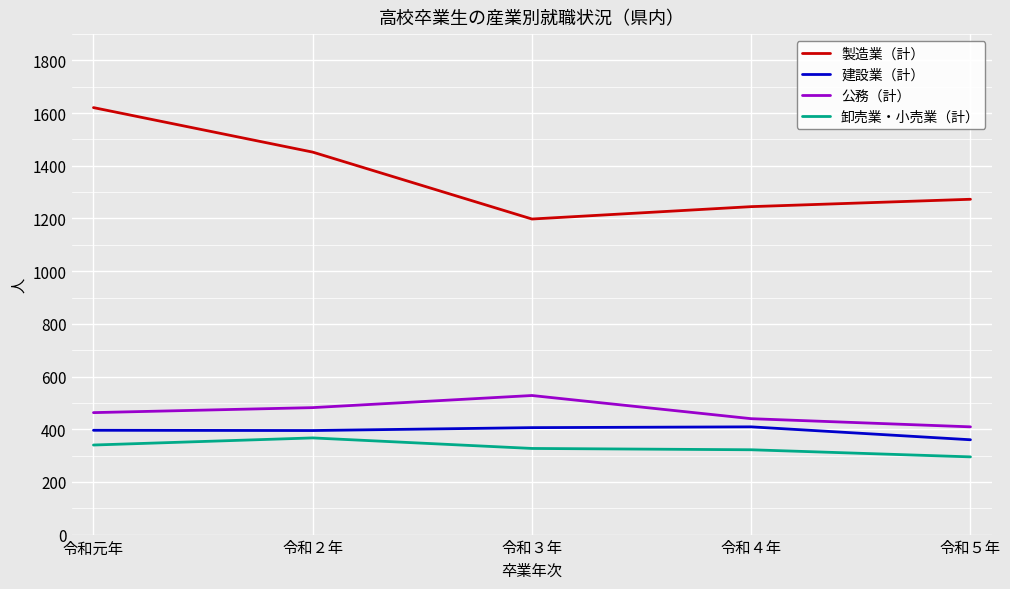

Which label corresponds to the smallest value in the chart?

令和５年